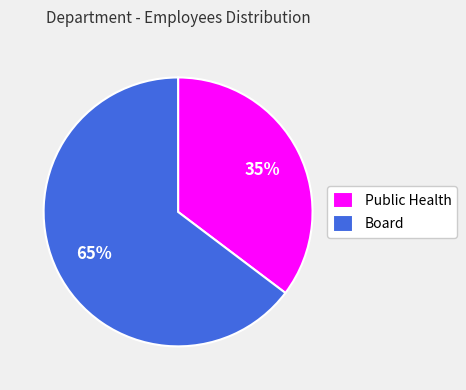

To the nearest percent, what is the average slice percentage?

50%